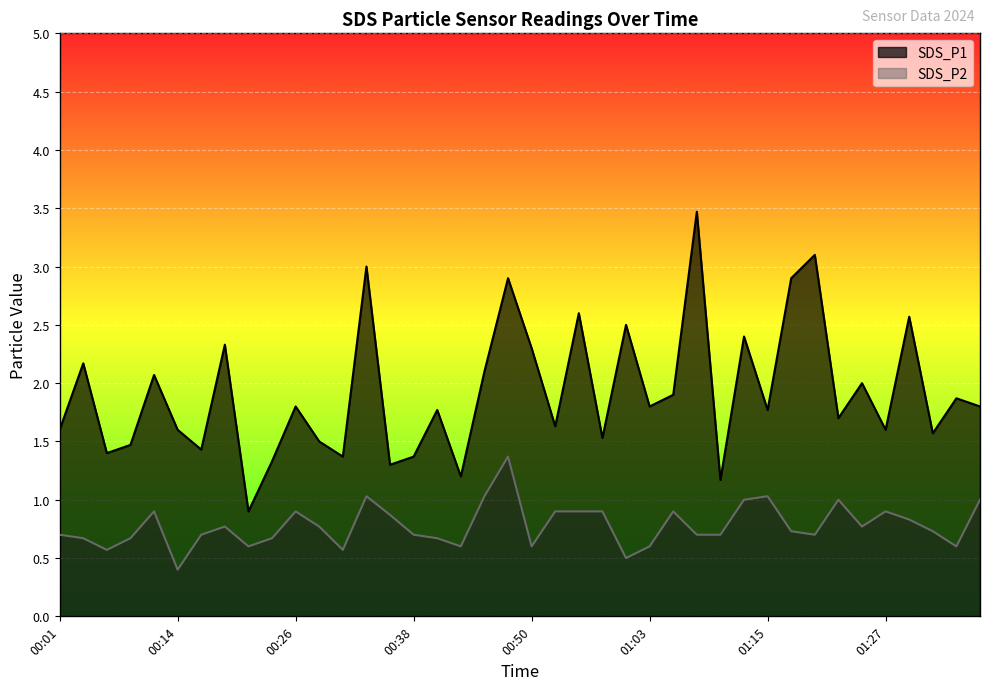

True or false: SDS_P1 and SDS_P2 cross at least once.

False